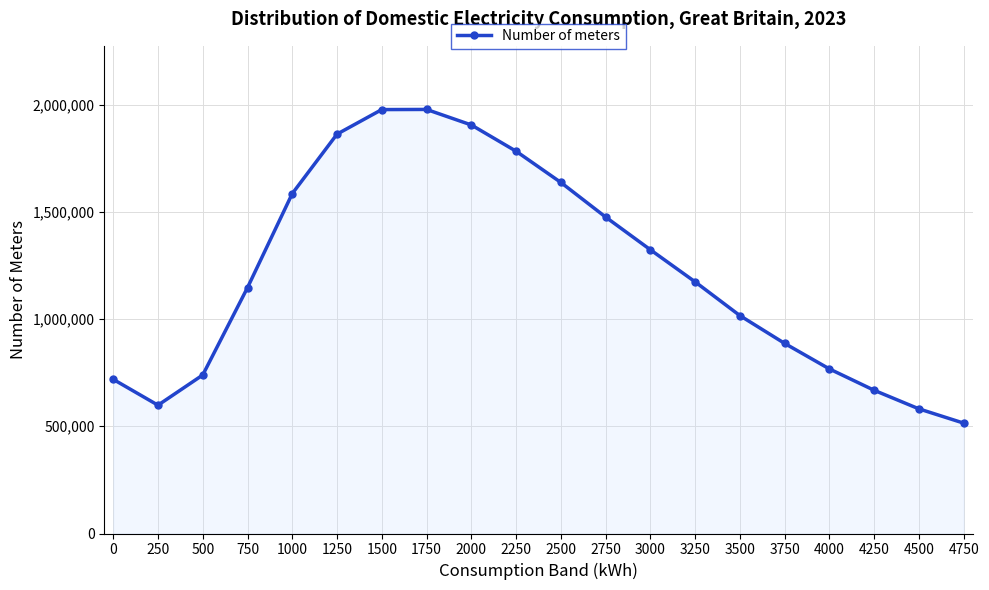

What is the minimum value shown in the chart?

514664